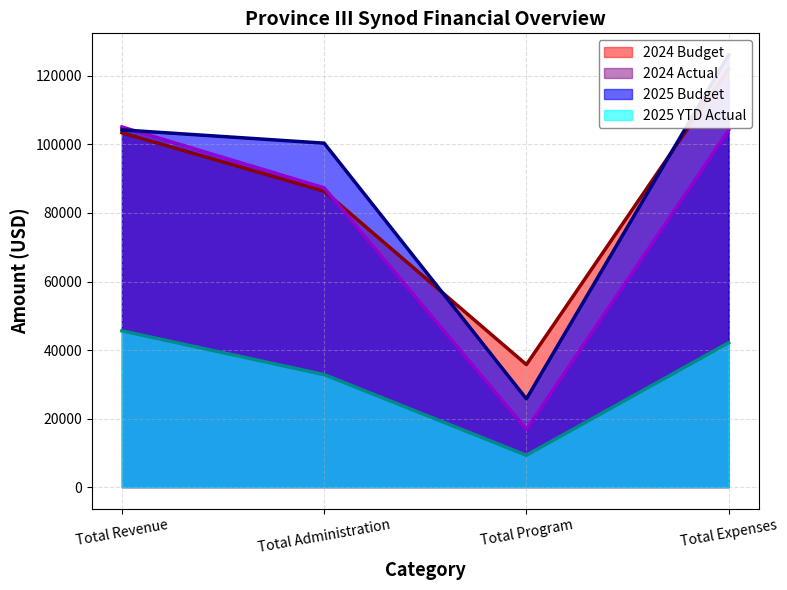

Which label corresponds to the smallest value in the chart?

Total Program